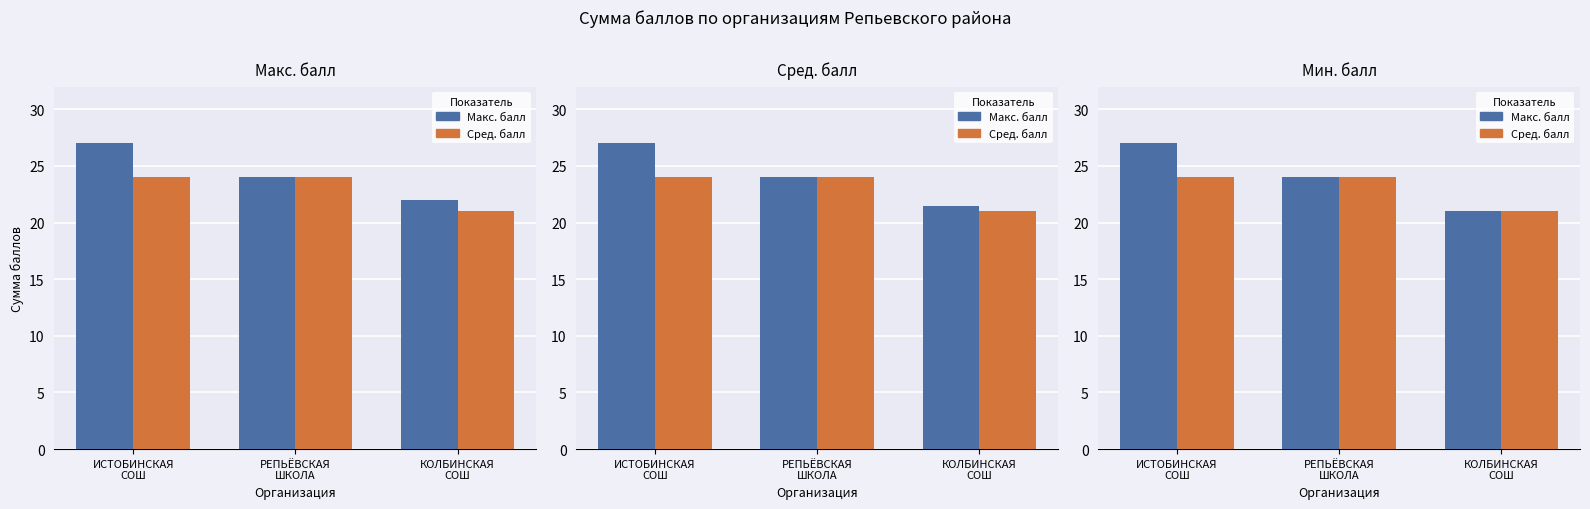

Is the value of Сред. балл at РЕПЬЁВСКАЯ
ШКОЛА greater than the value of Макс. балл at РЕПЬЁВСКАЯ
ШКОЛА?

No